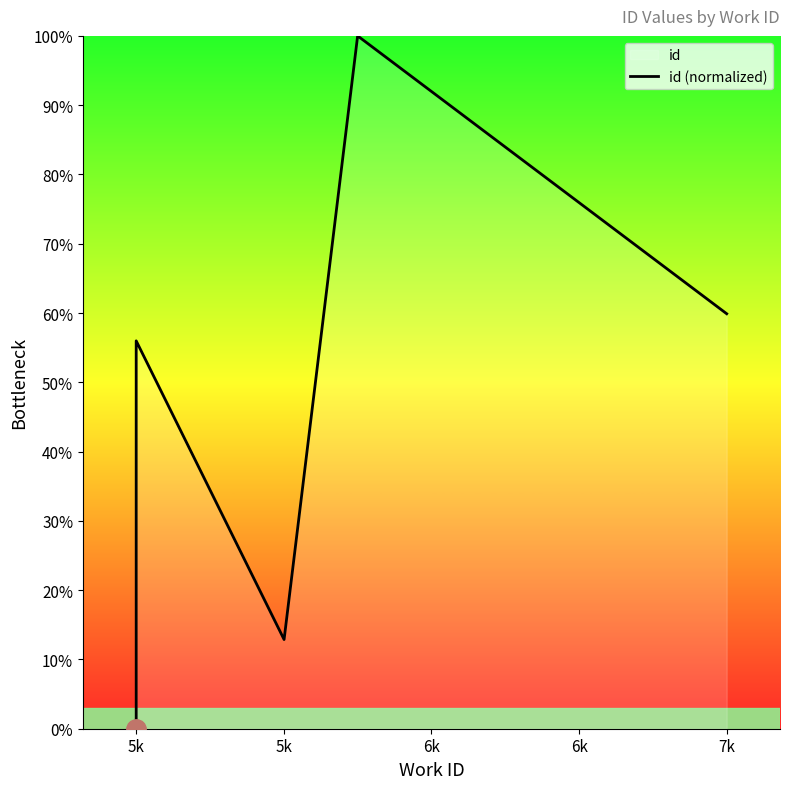

Which has a higher value, 6k or 6k?

6k